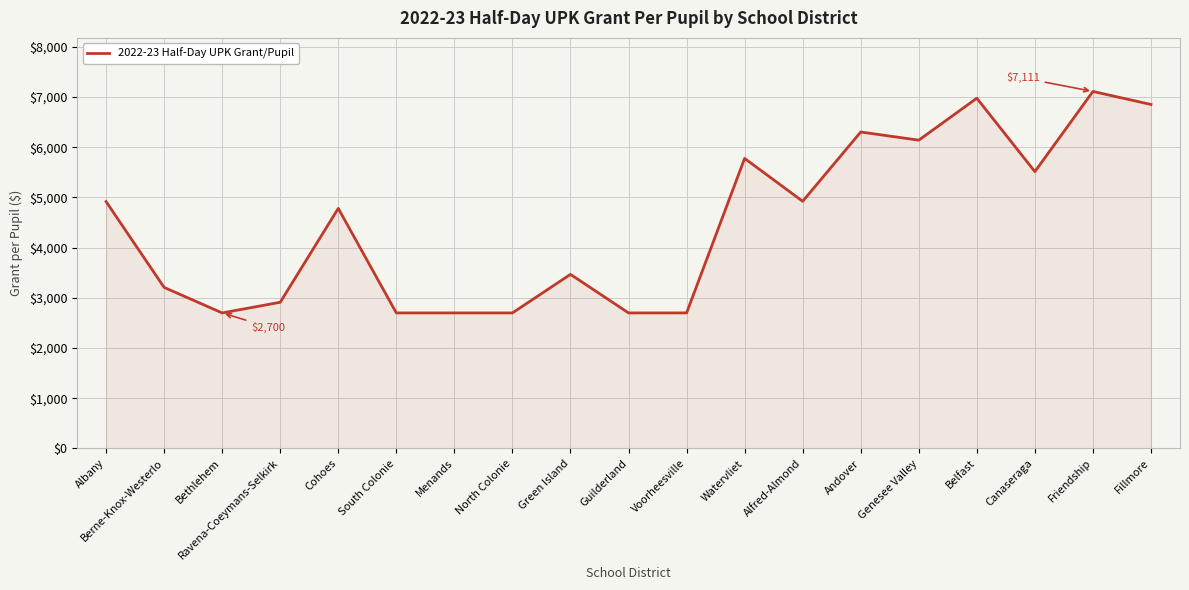

True or false: the data shows 3596.1 at Voorheesville.

False